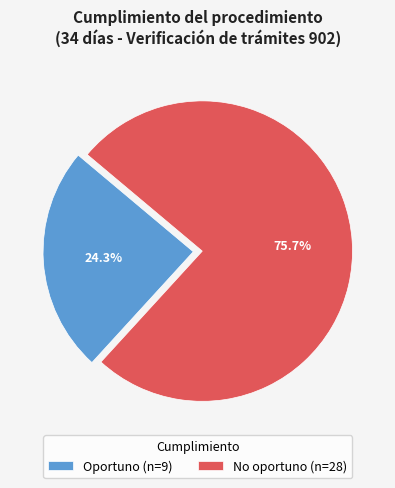

True or false: Oportuno accounts for 32% of the total.

False